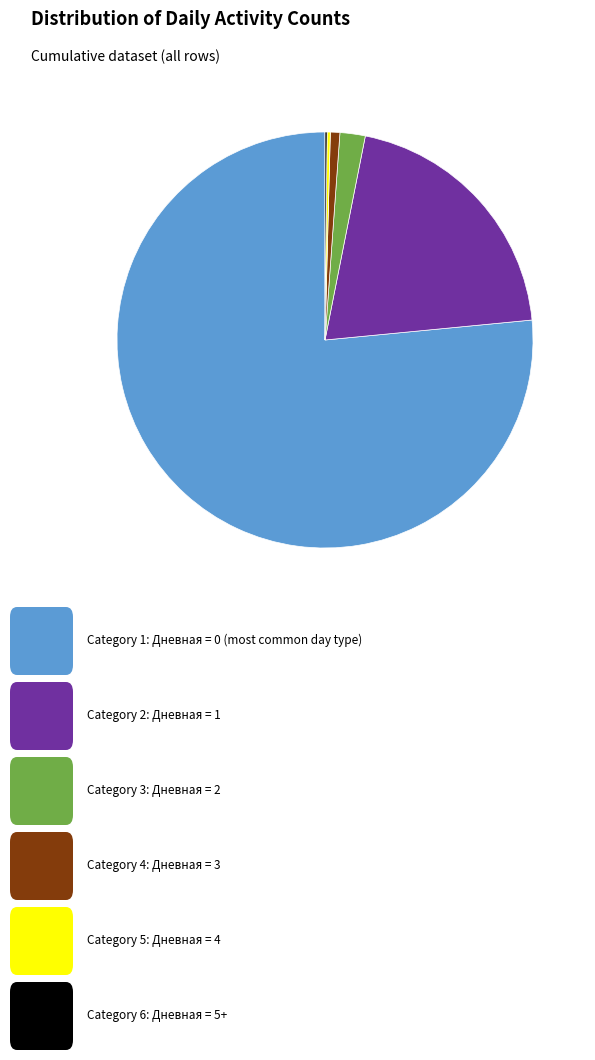

Is there a majority slice in this chart?

Yes